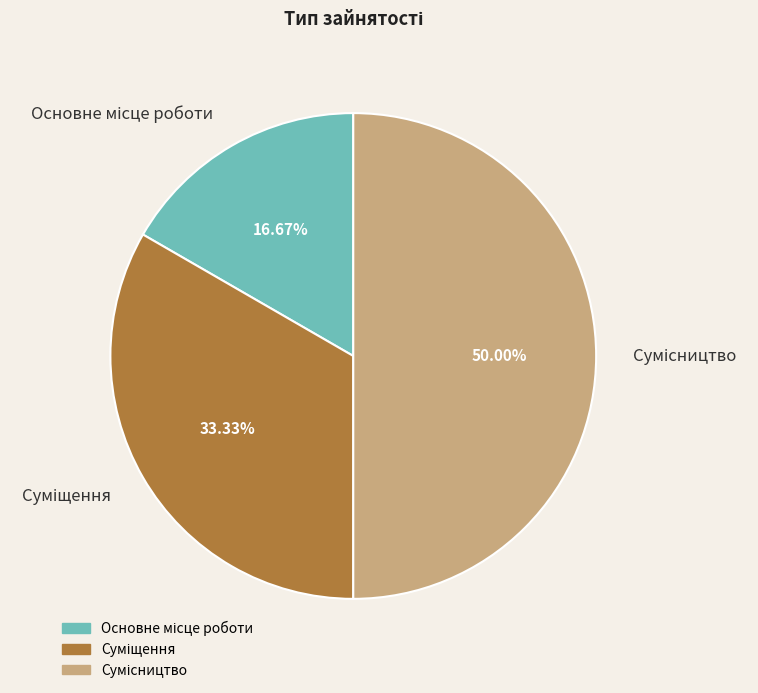

The Основне місце роботи slice represents 17% of the pie. True or false?

True